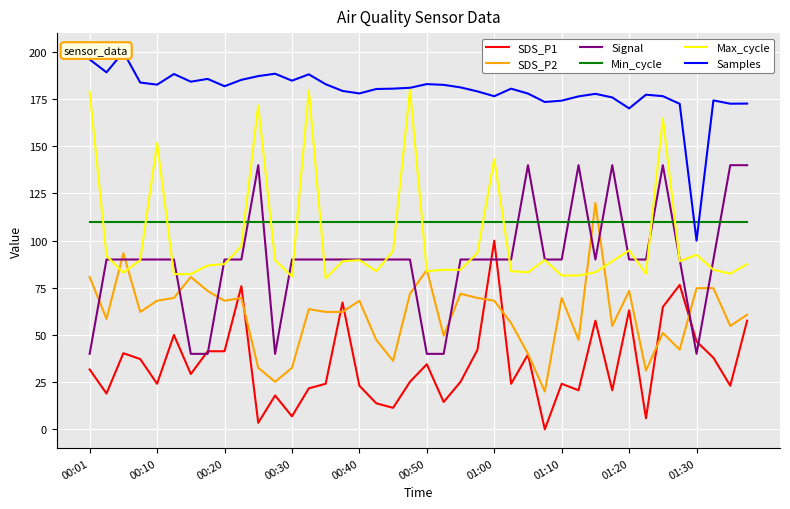

The SDS_P2 series shows 73.3 at 01:20. True or false?

True